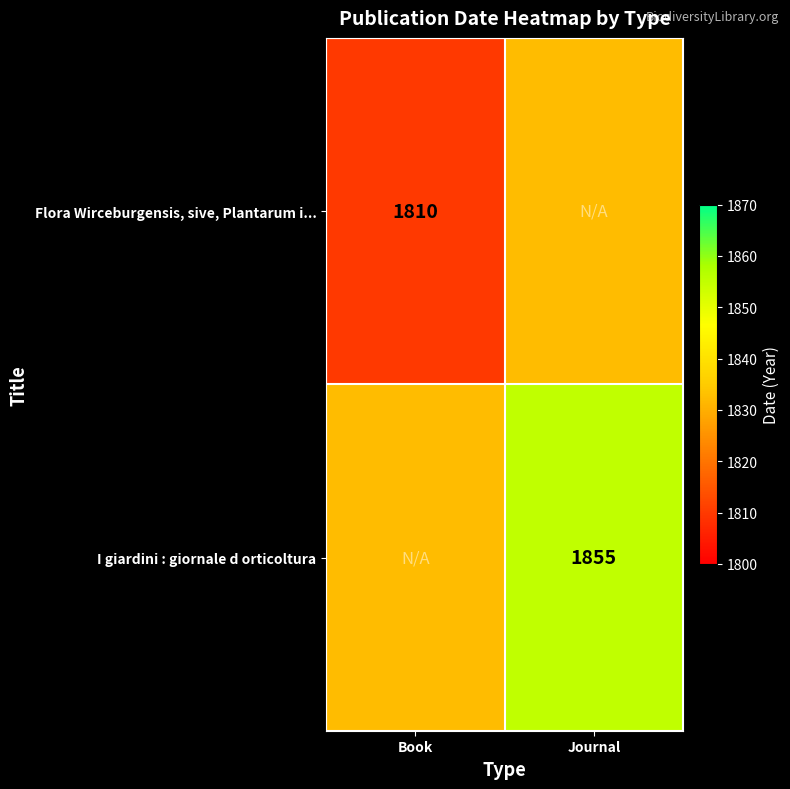

Is it true that Flora Wirceburgensis, sive, Plantarum i... equals 2526.7 at Book?

False